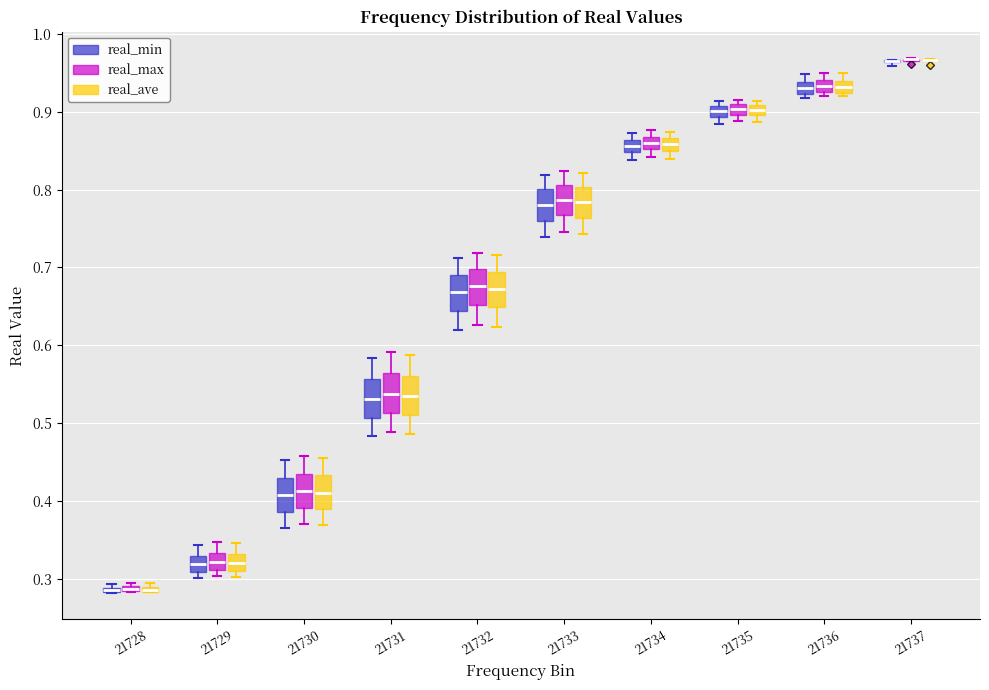

Where does the median line of the box for 21731 (real_max) sit on the y-axis? The values are not printed on the chart, so give them approximately, as read against the axis.

0.54